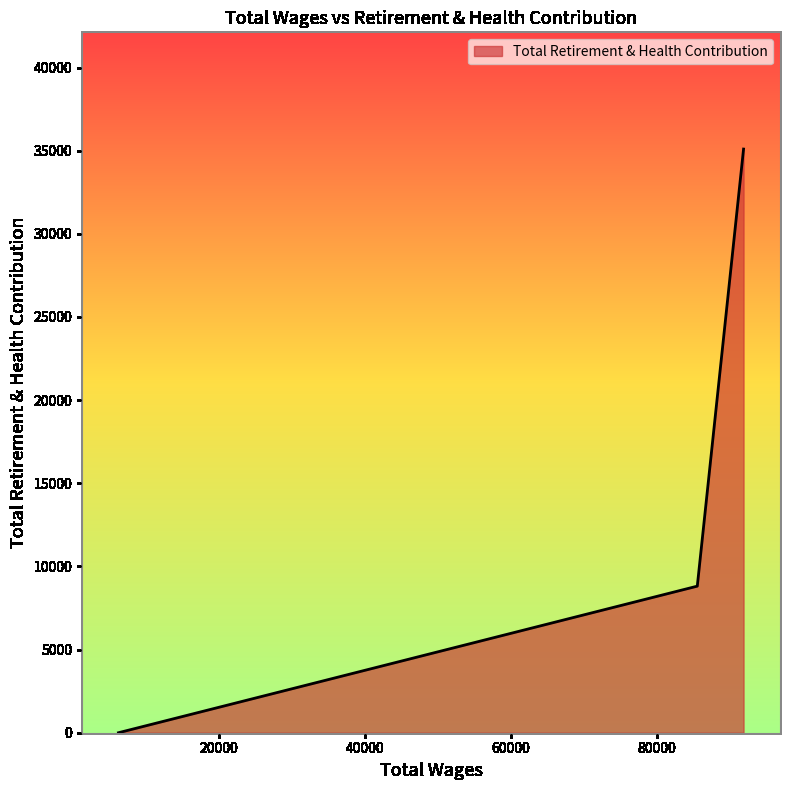

How many values are above zero?

2